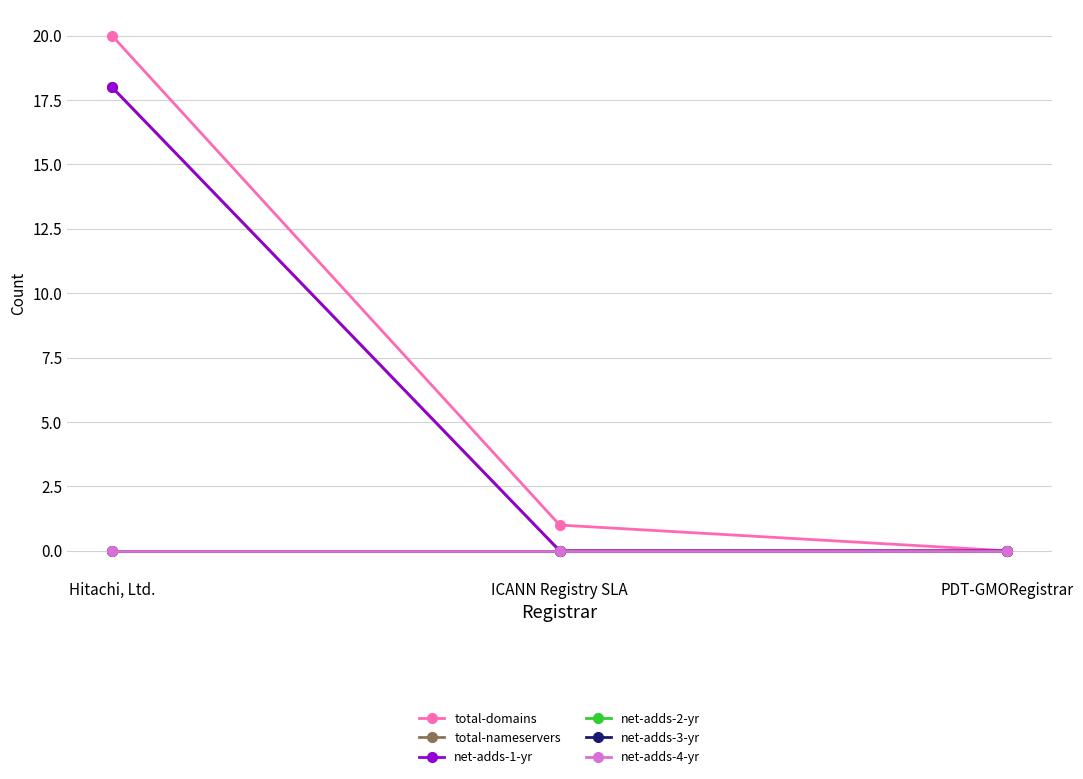

Rank the series at ICANN Registry SLA from highest to lowest value.

total-domains, total-nameservers, net-adds-1-yr, net-adds-2-yr, net-adds-3-yr, net-adds-4-yr